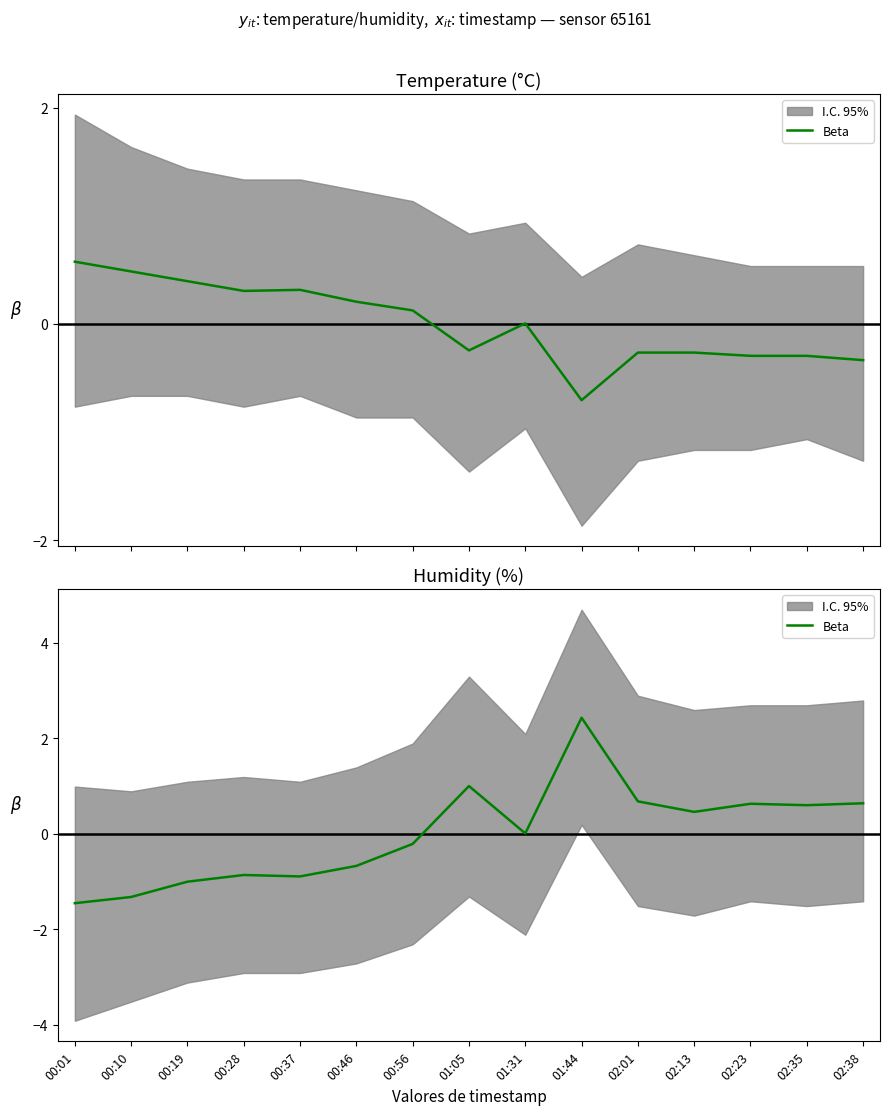

Which category has the highest value across all series?

01:44